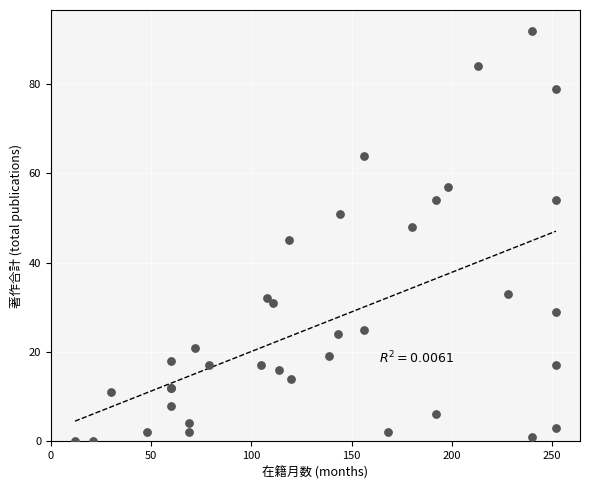

What Y value in the scatter plot is closest to 46?

45